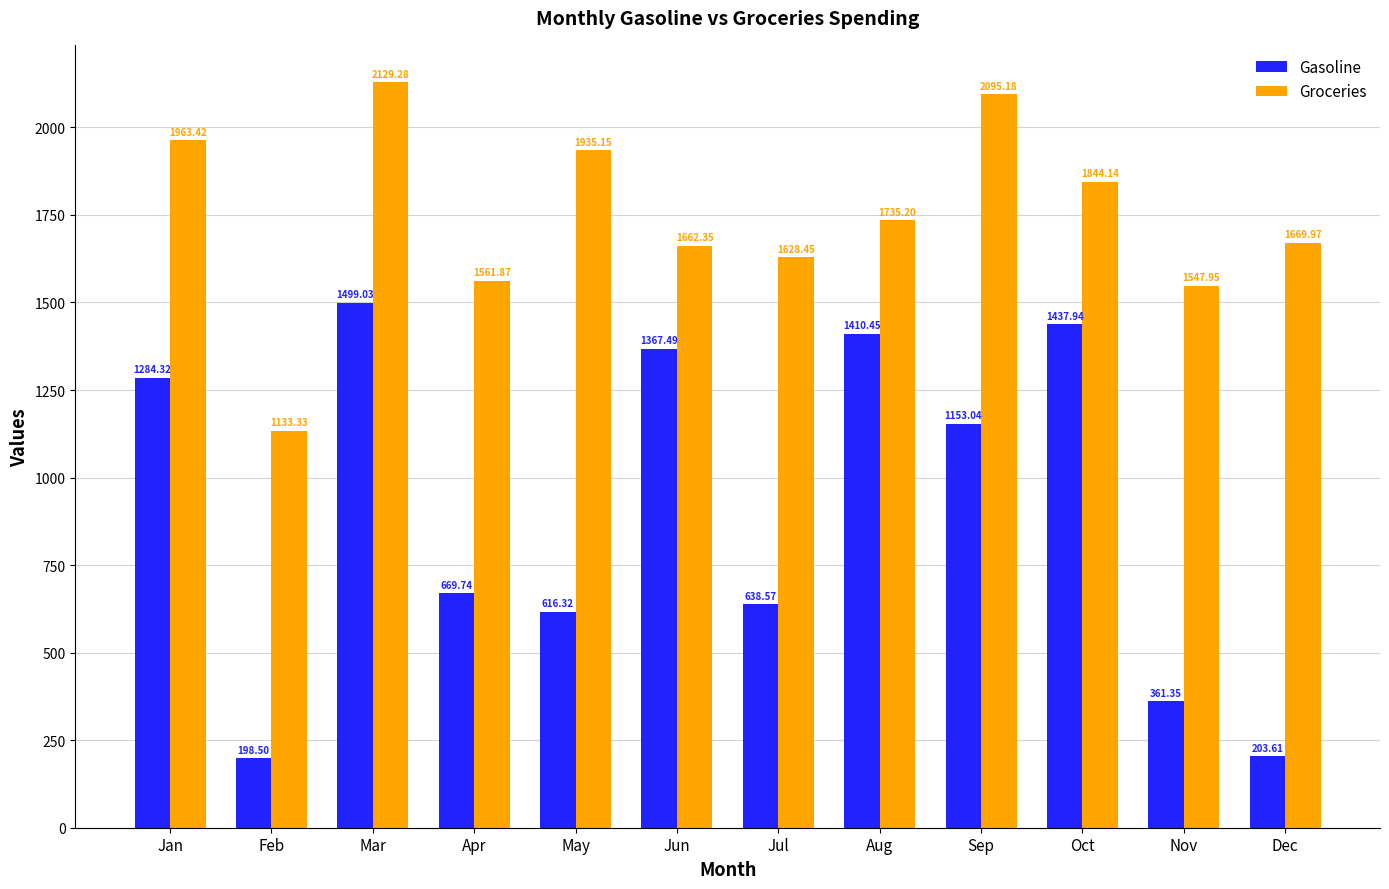

At which category is the sum across all series the highest?

Mar